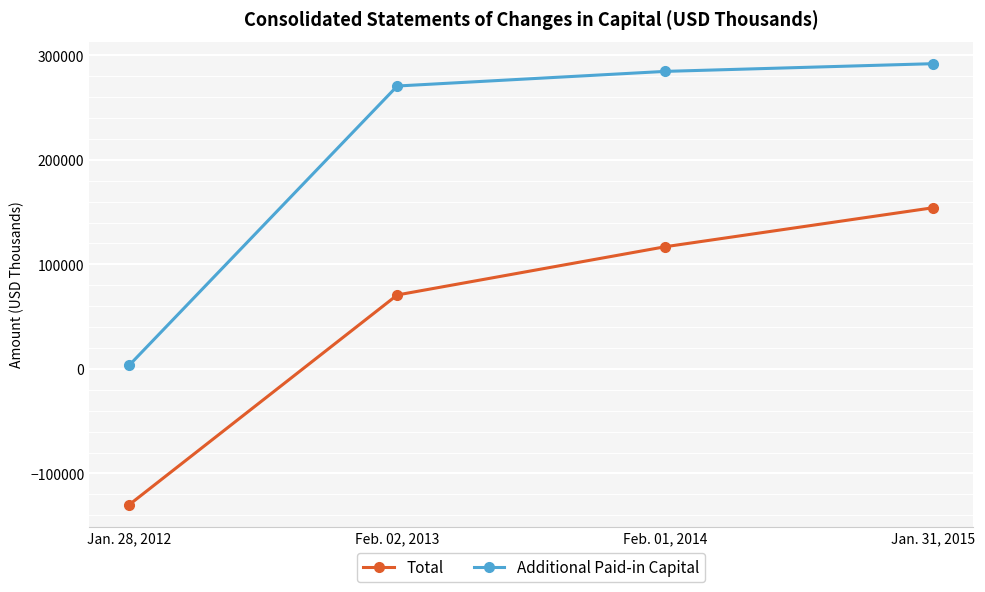

What position from the right is Jan. 28, 2012?

4